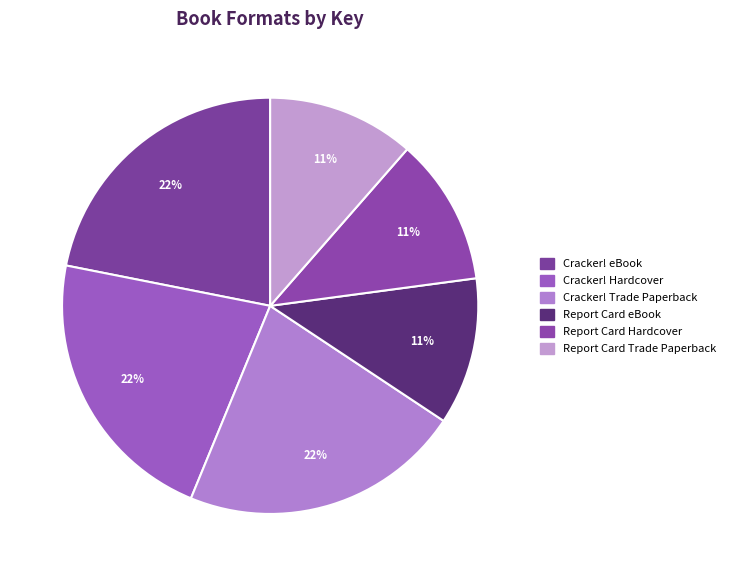

How many slices are in this pie chart?

6